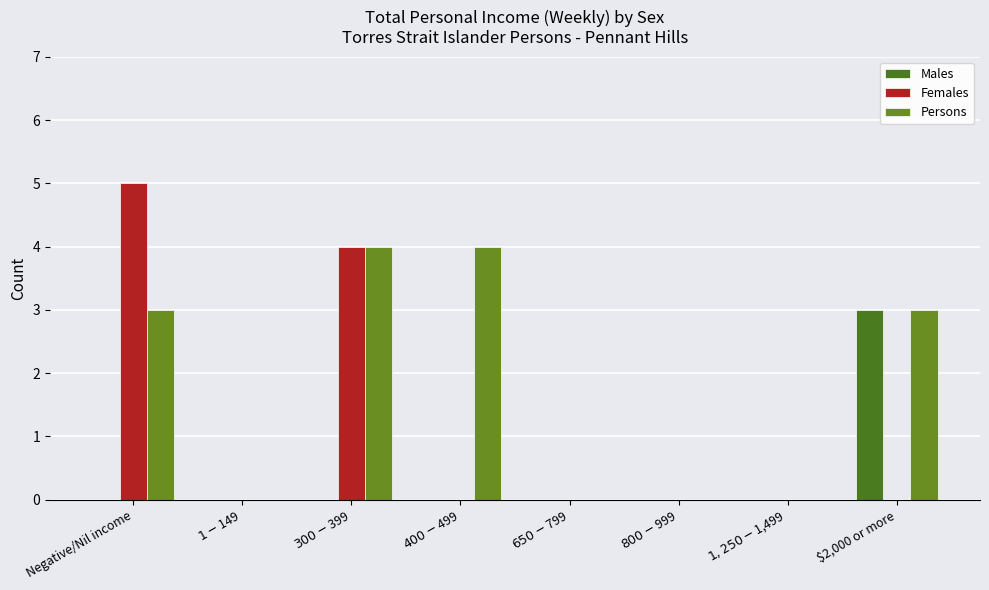

Does the chart contain stacked bars?

No